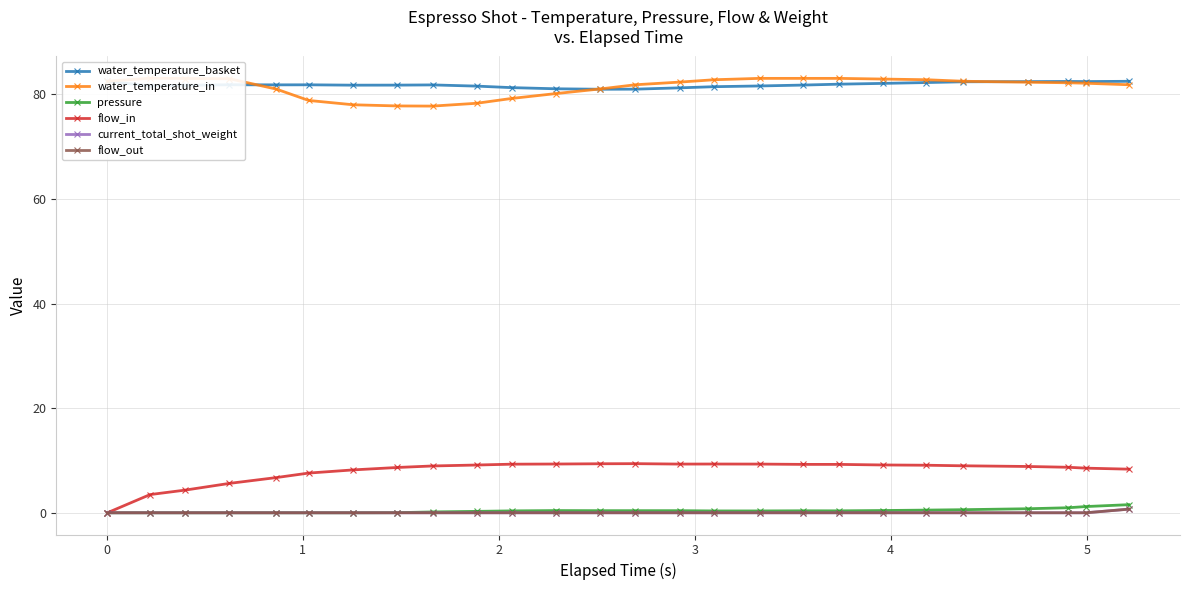

True or false: flow_in has more than 1 points higher than both neighbors.

True